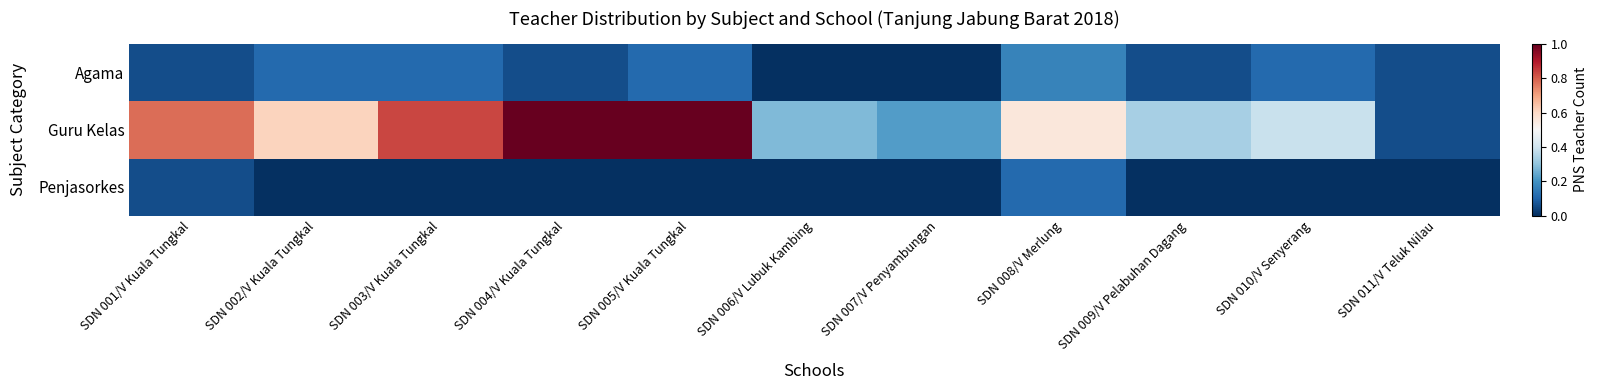

Rank the series at SDN 008/V Merlung from highest to lowest value.

Guru Kelas, Agama, Penjasorkes